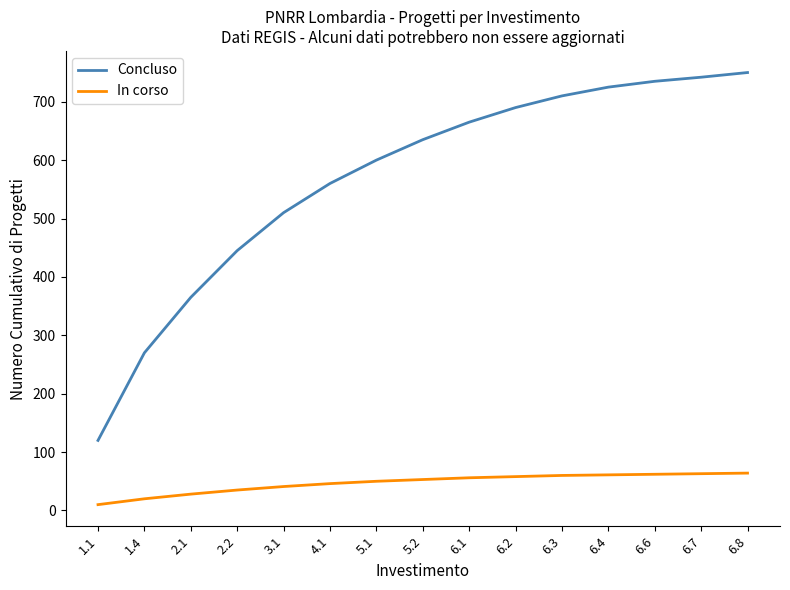

What is the total value across all series at 1.4?

290